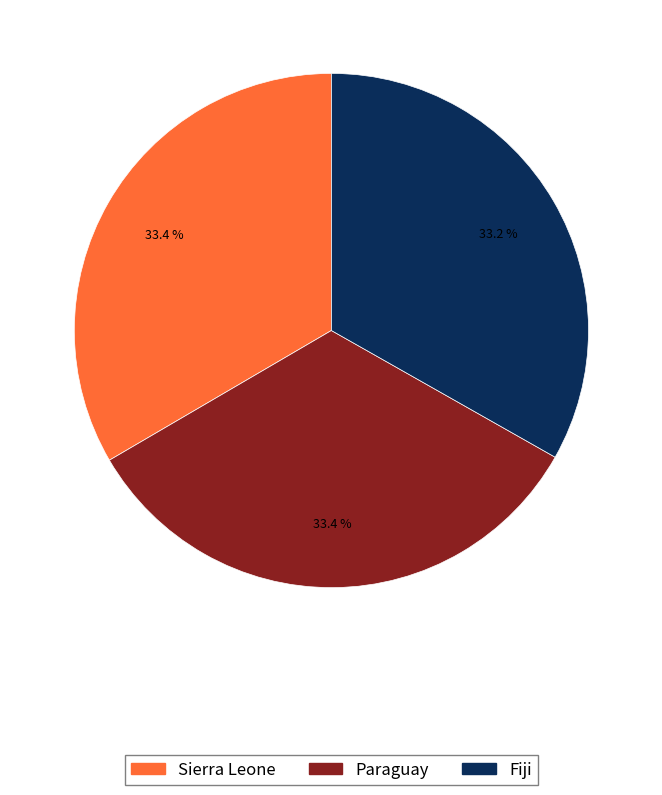

Approximately how many times larger is the value at Sierra Leone compared to Paraguay?

1.0